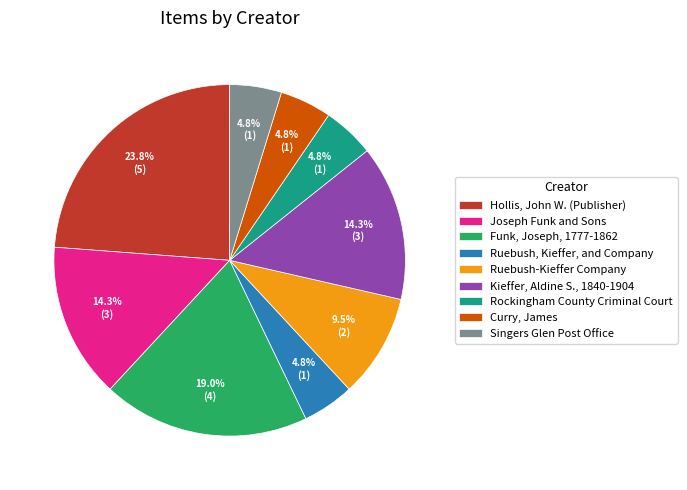

Between Curry, James and Hollis, John W. (Publisher), which is larger?

Hollis, John W. (Publisher)